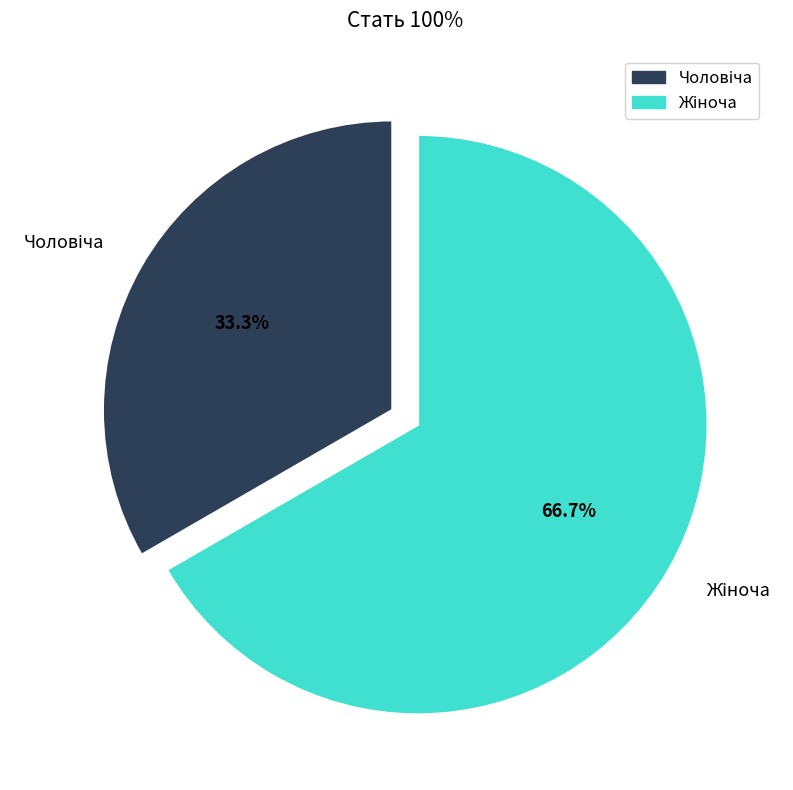

Does any single category account for the majority?

Yes